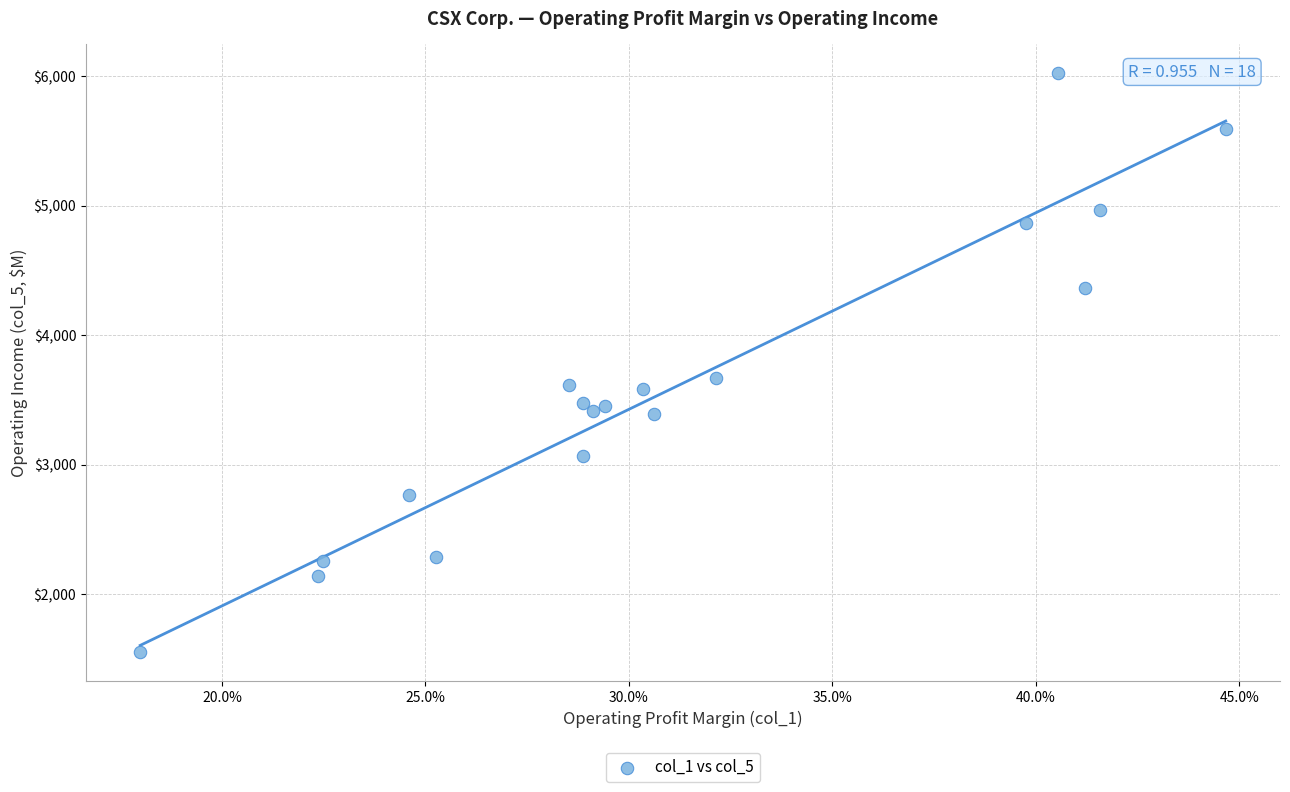

What is the range of Y values (max minus min)?

4473